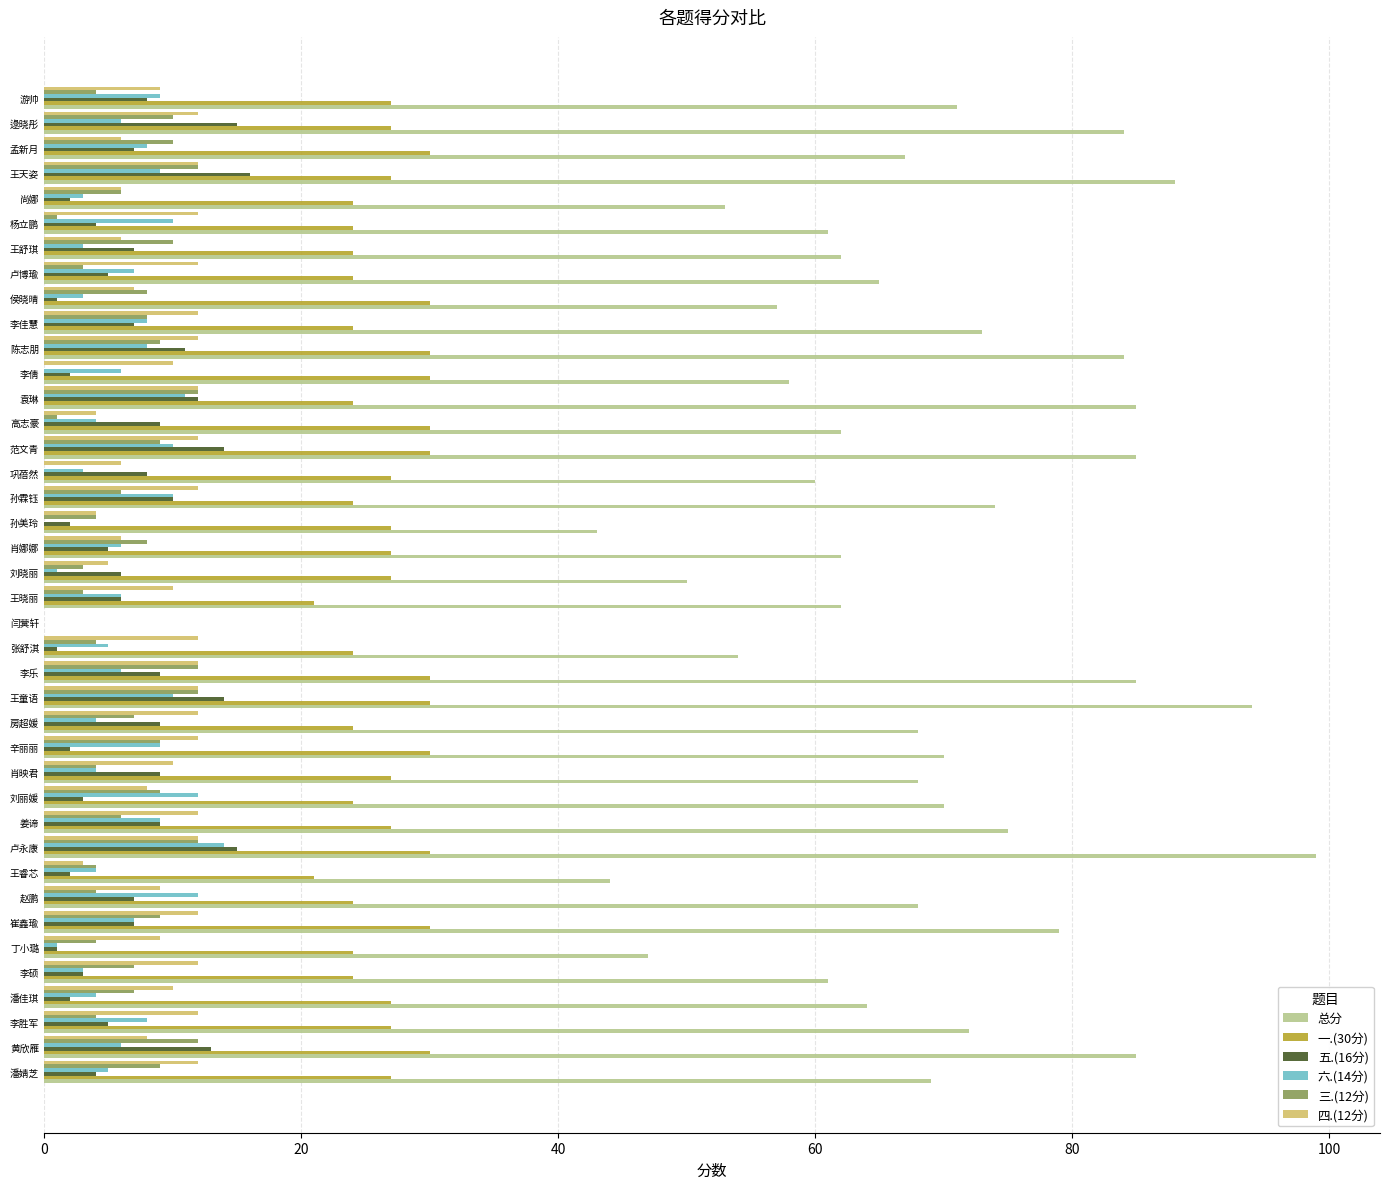

Count the number of data series in this chart.

6